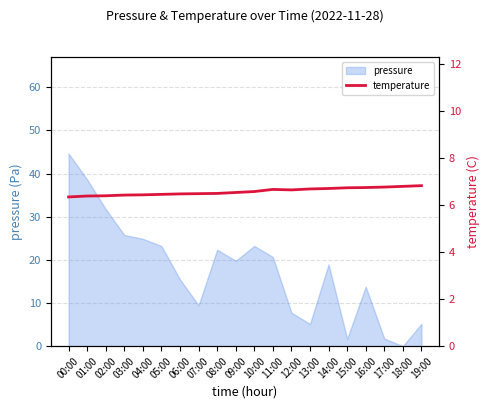

At which label does pressure reach its peak?

00:00